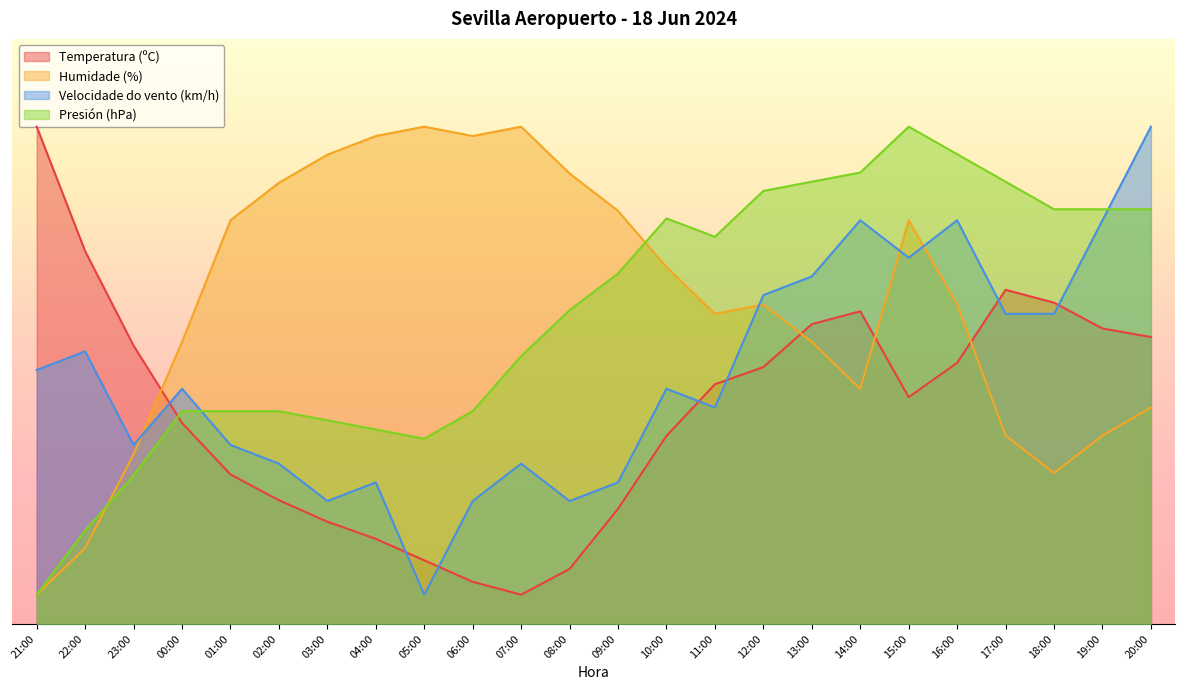

What is the value of the Temperatura (ºC) point at the 19th from the left?

38.8